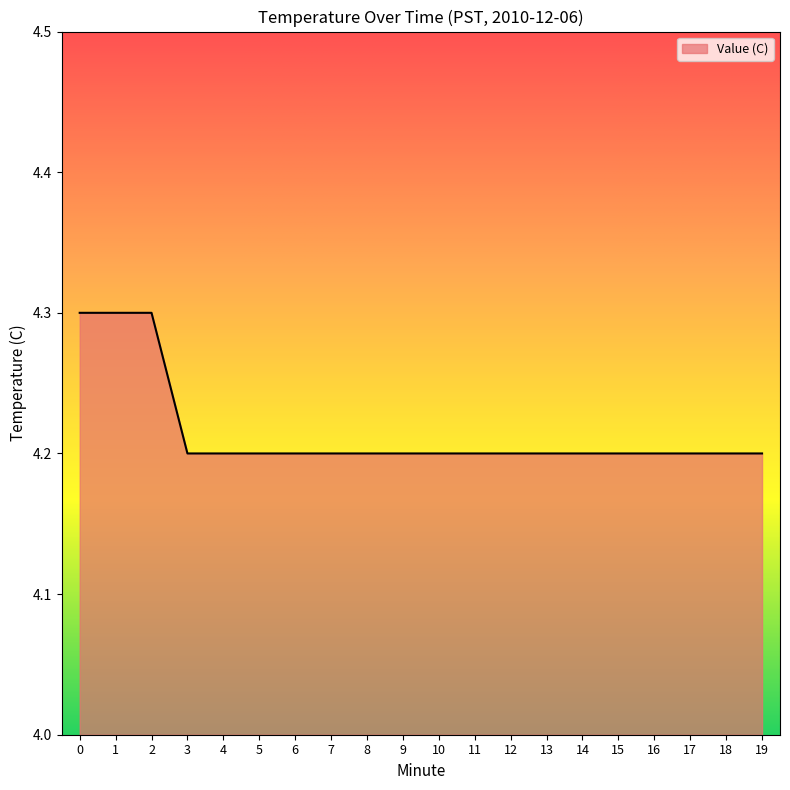

True or false: the data shows 5.9 at 1.

False